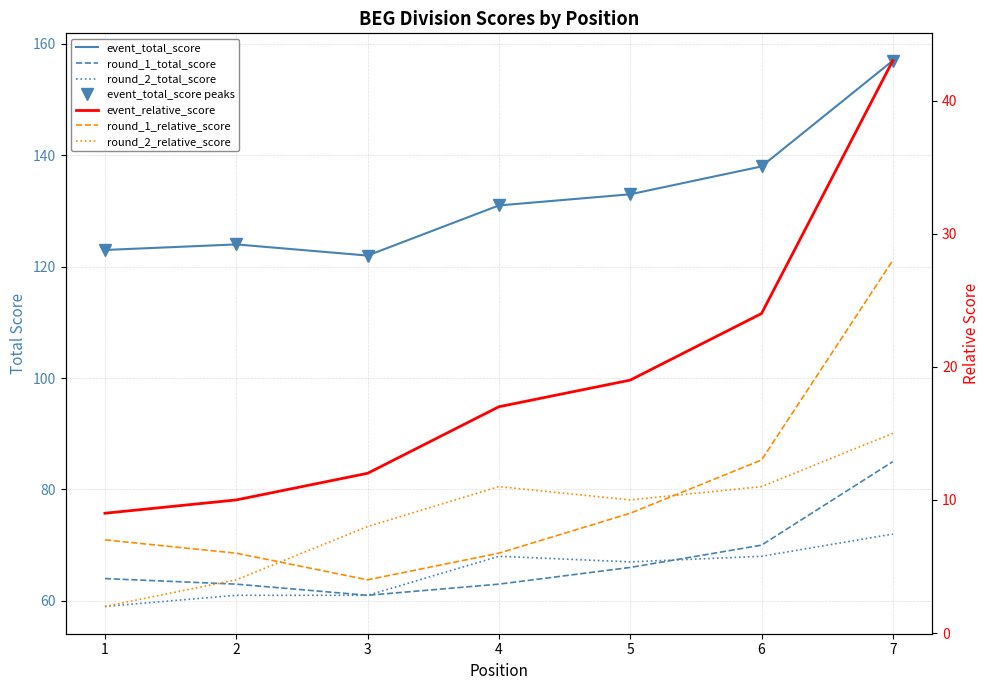

What are all the series names shown in the legend?

event_total_score, round_1_total_score, round_2_total_score, event_relative_score, round_1_relative_score, round_2_relative_score